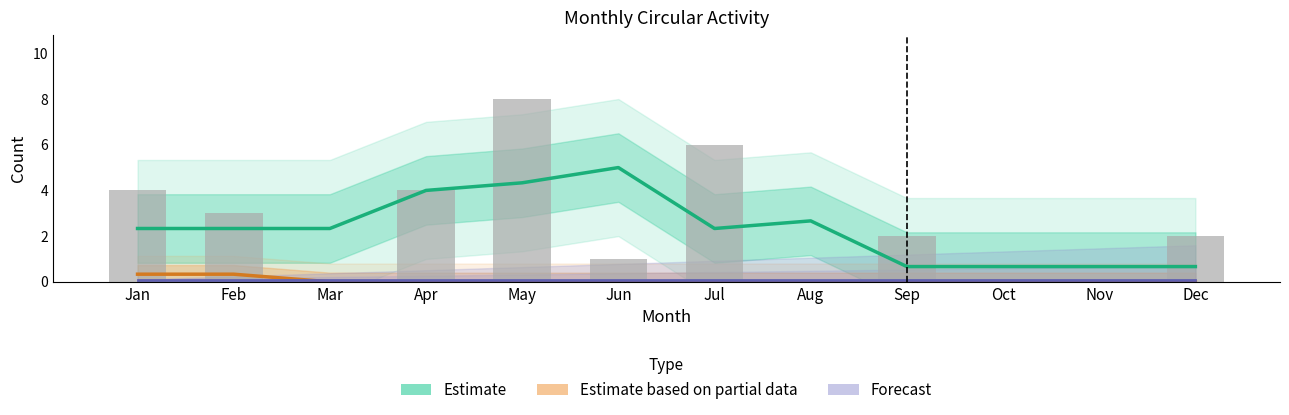

Which series has the largest total across all categories?

Estimate